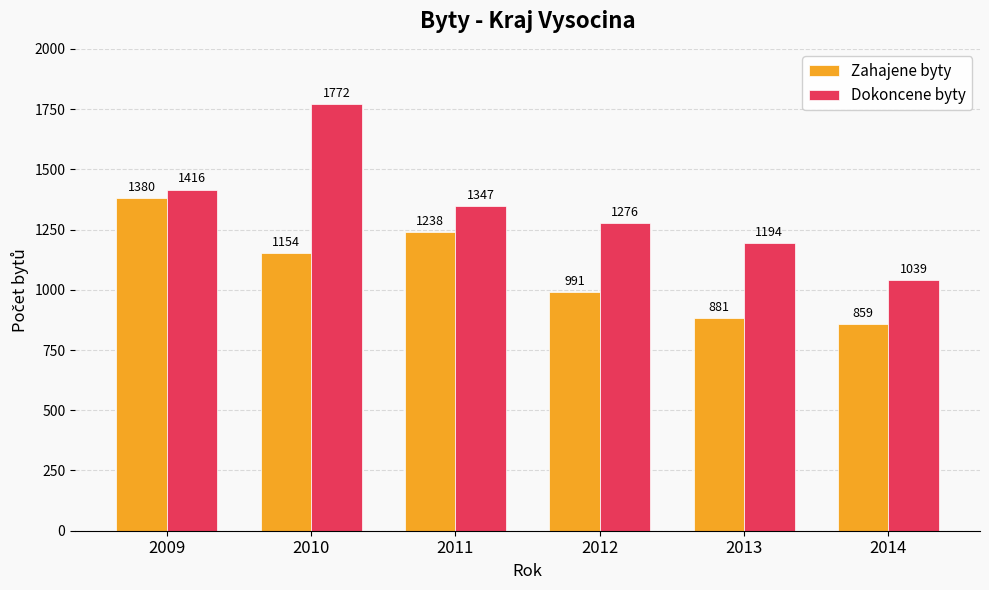

At which label is Zahajene byty closest to 1119?

2010